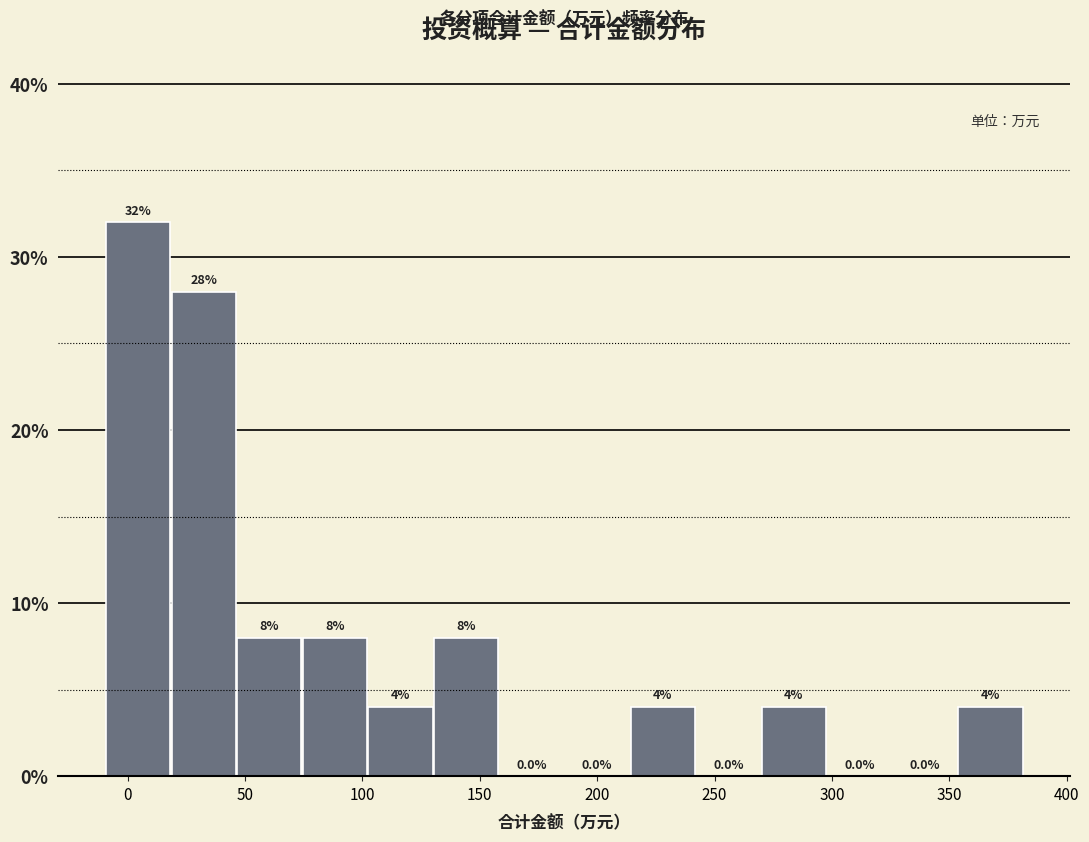

Reading left to right, list every bar in this chart as the range it spans on the x-axis followed by its height. The bar edges are not printed on the chart, so give them approximately, as read against the axis.

-10 to 20: 32.0
20 to 45: 28.0
45 to 75: 8.0
75 to 100: 8.0
100 to 130: 4.0
130 to 160: 8.0
160 to 185: 0.0
185 to 215: 0.0
215 to 240: 4.0
240 to 270: 0.0
270 to 300: 4.0
300 to 325: 0.0
325 to 355: 0.0
355 to 380: 4.0